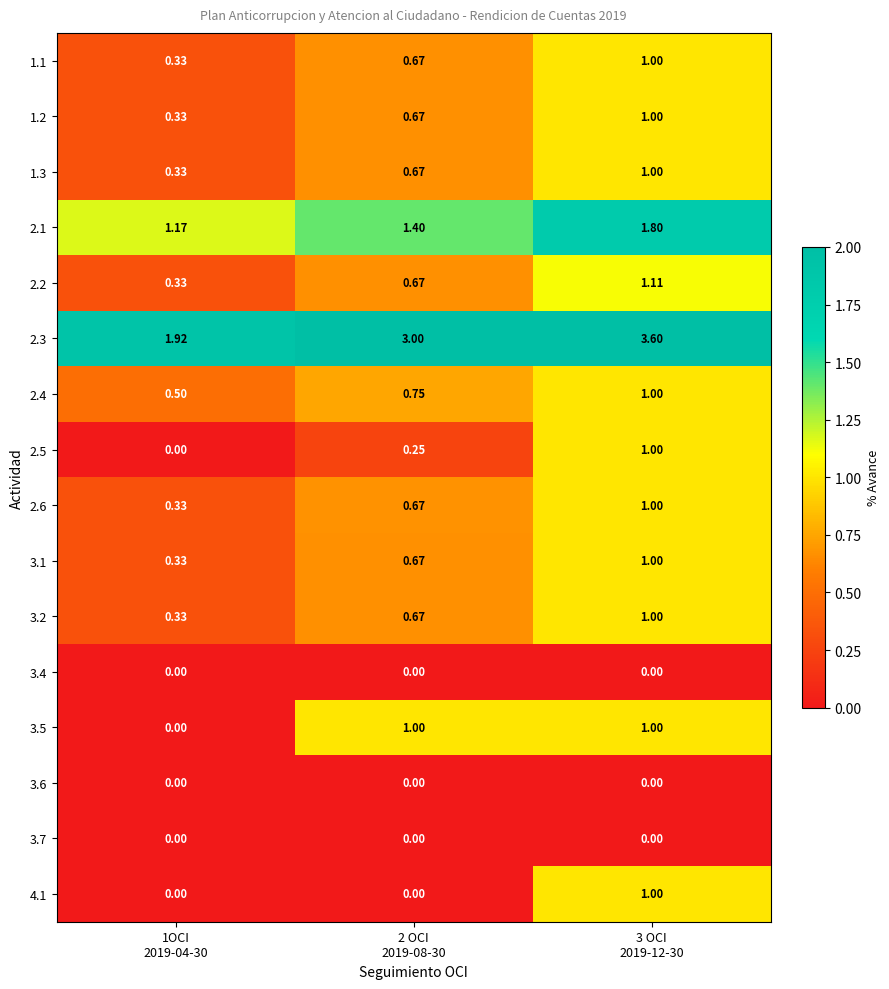

Rank the series by their maximum value, from lowest to highest.

3.4, 3.6, 3.7, 1.1, 1.2, 1.3, 2.4, 2.5, 2.6, 3.1, 3.2, 3.5, 4.1, 2.2, 2.1, 2.3